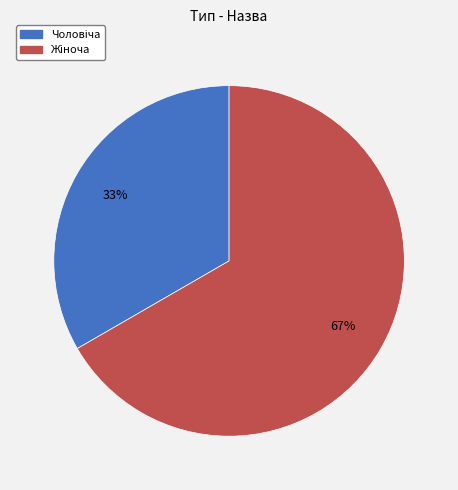

Is there a majority slice in this chart?

Yes